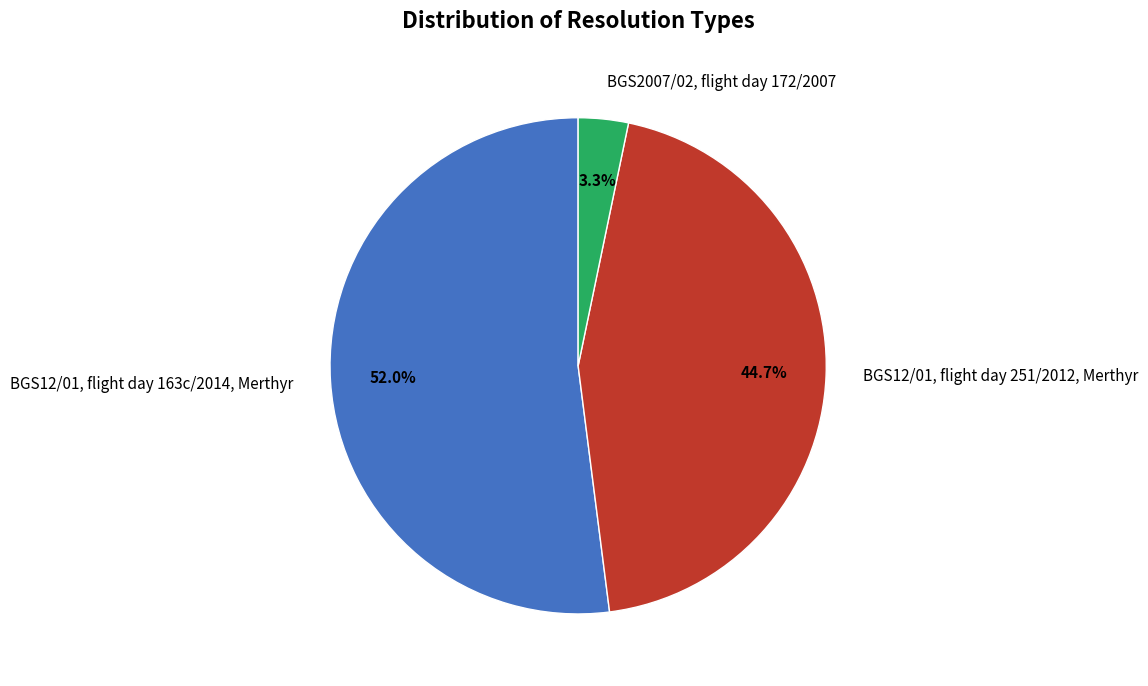

What percentage do BGS12/01, flight day 251/2012, Merthyr and BGS2007/02, flight day 172/2007 together represent?

48.0%